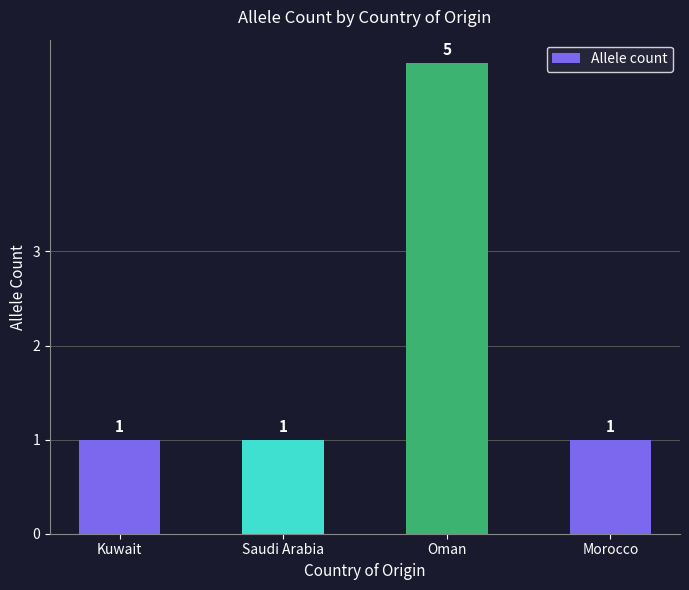

How many values are between 1 and 5?

4